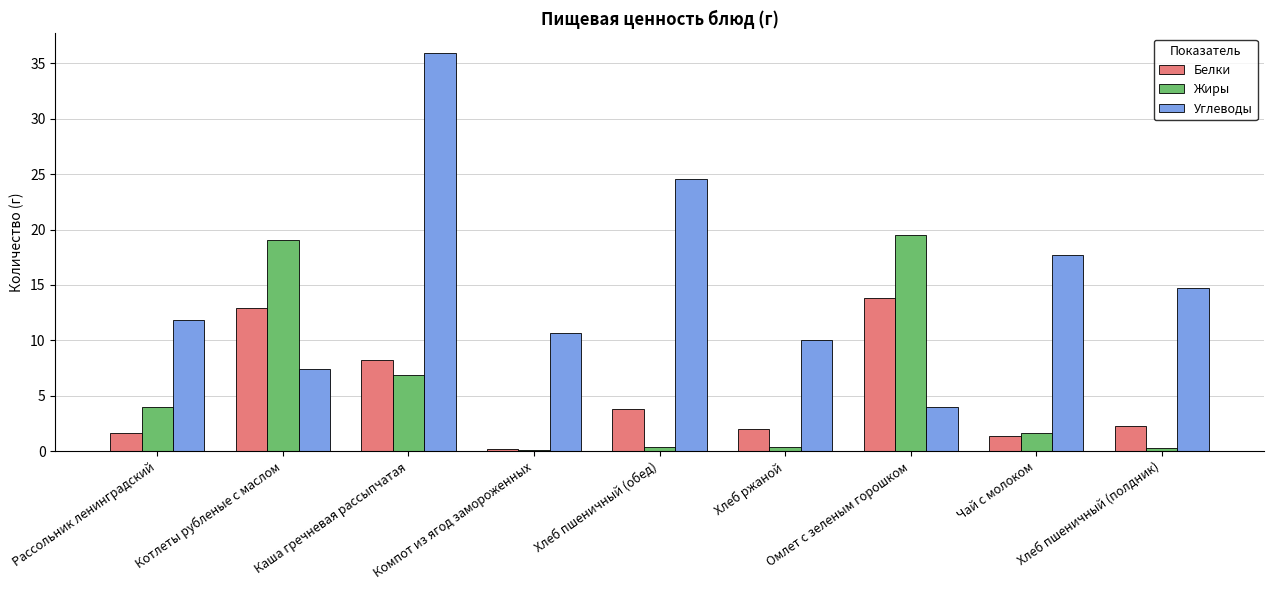

Between Каша гречневая рассыпчатая and Омлет с зеленым горошком, which series saw the biggest shift?

Углеводы